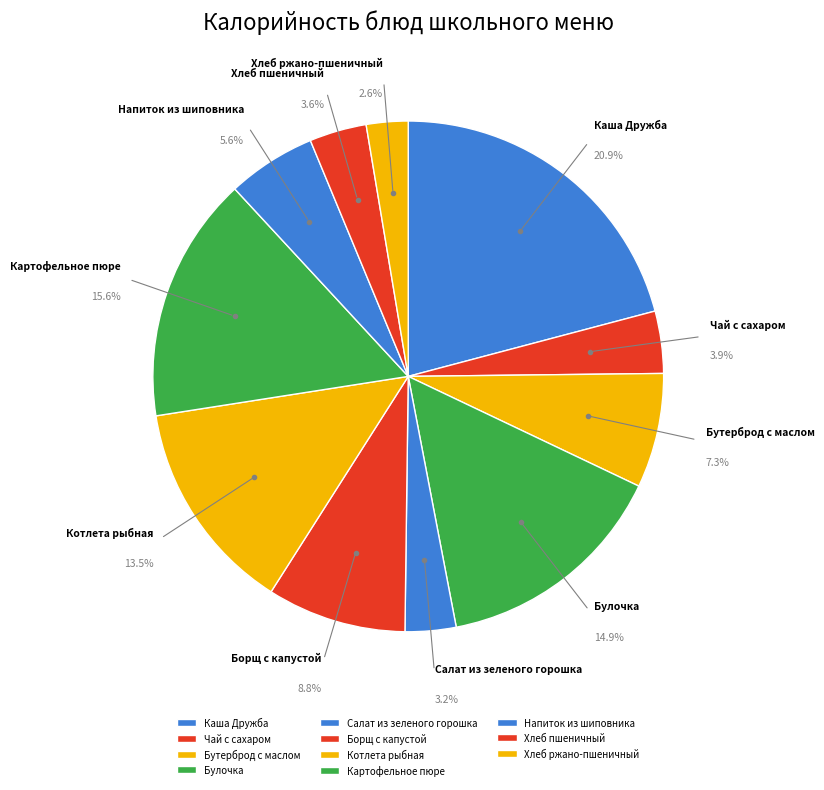

Do Каша Дружба and Булочка together represent more than half of the pie?

No